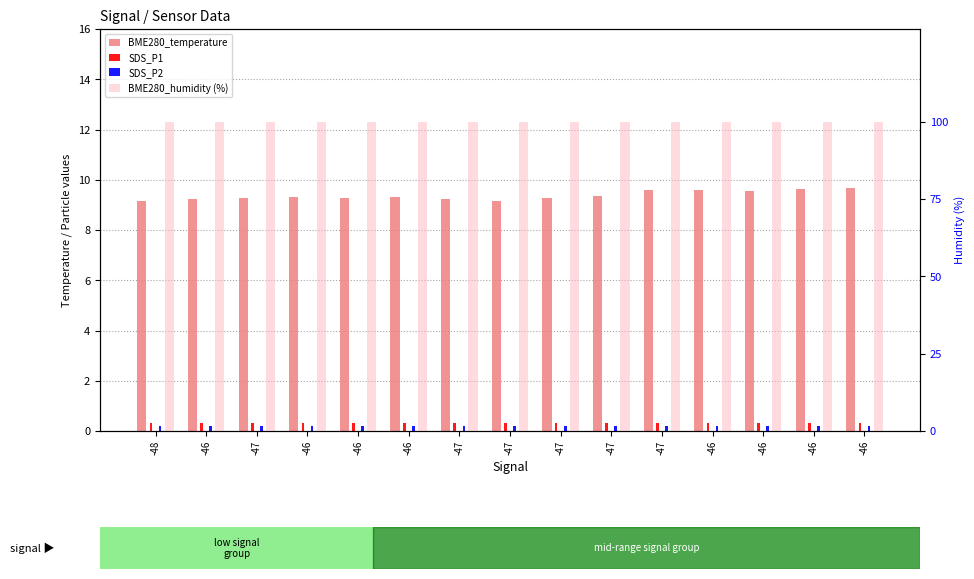

Which series changed the most between -48 and -46?

BME280_temperature